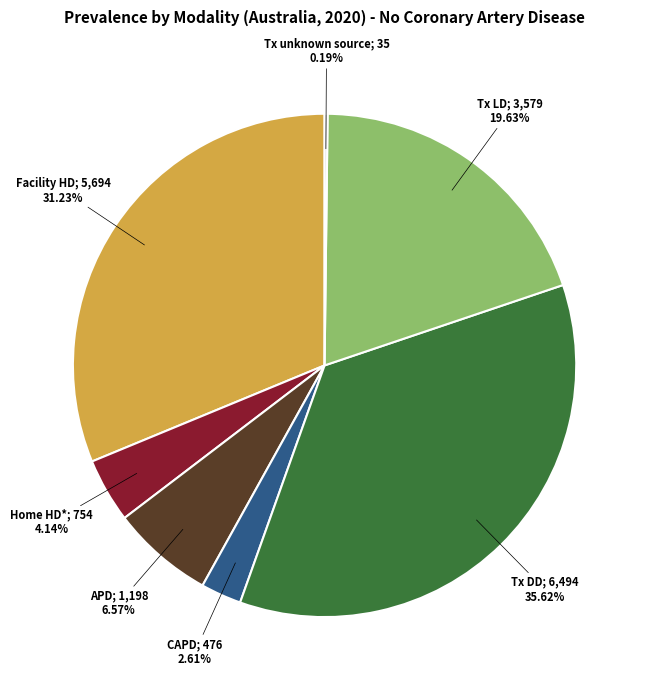

Is there a majority slice in this chart?

No